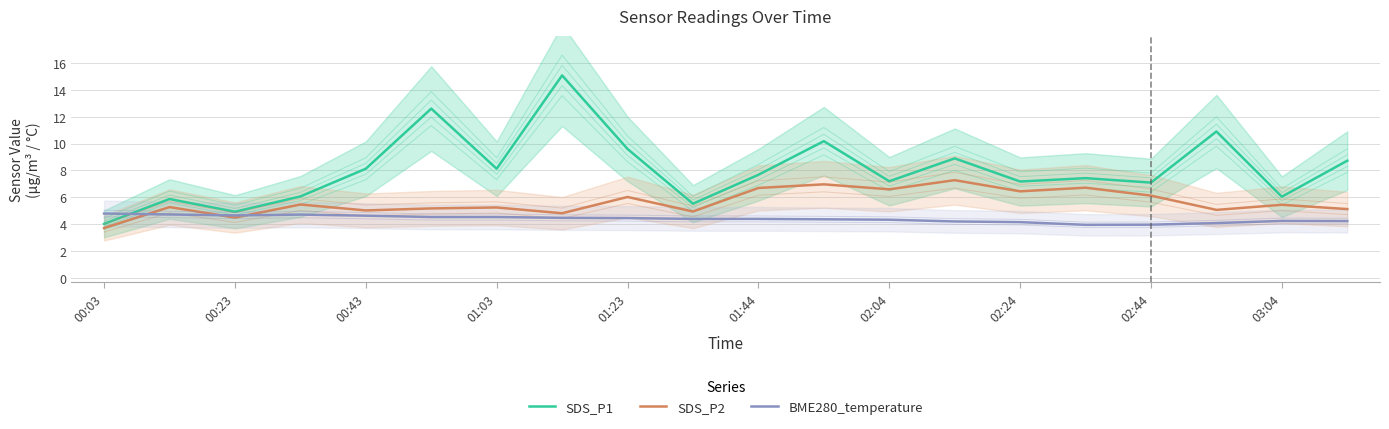

What is the difference between the maximum and minimum values in the SDS_P2 series?

3.6